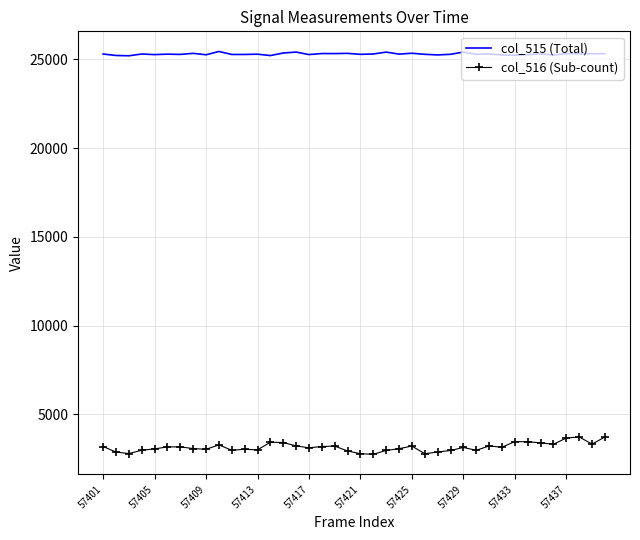

What is the smallest value displayed?

2758